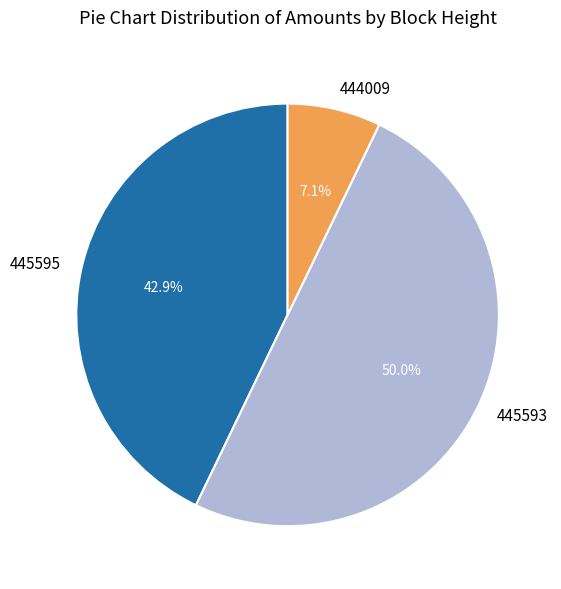

Which category has the smallest portion of the pie?

444009